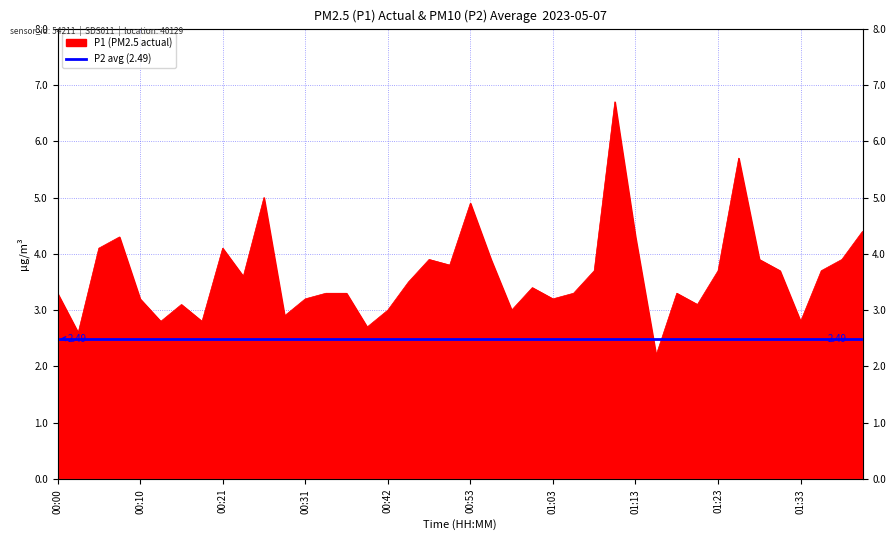

Between 01:18 and 00:26, which is larger?

00:26